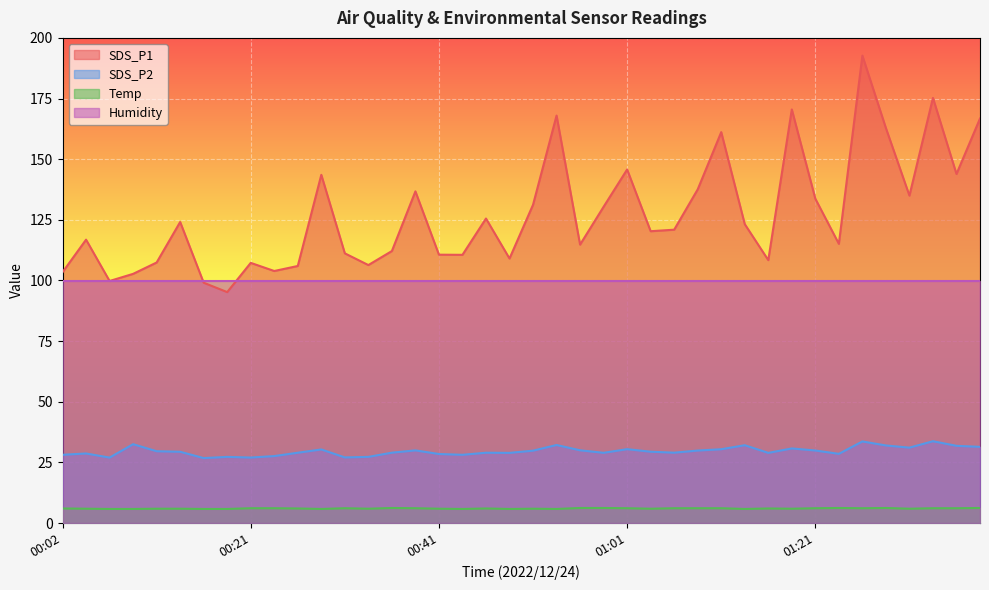

The Temp series shows 3.7 at 00:26. True or false?

False